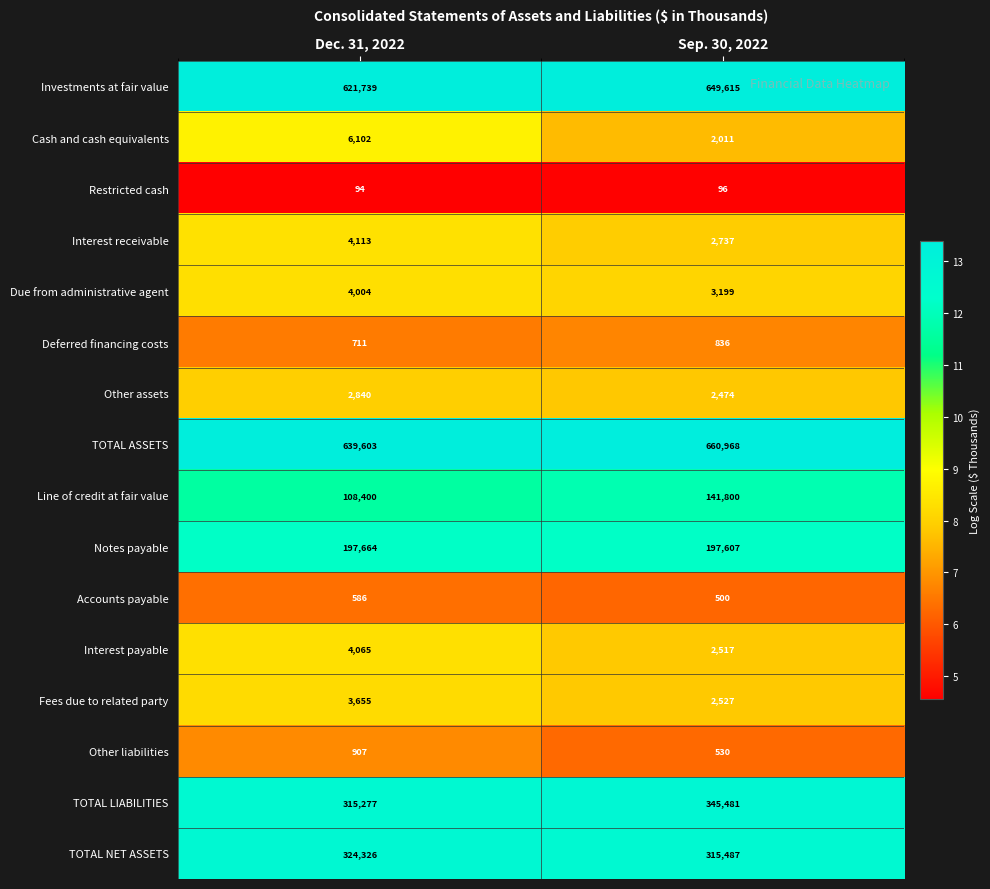

Read the Interest payable value at Dec. 31, 2022.

4065